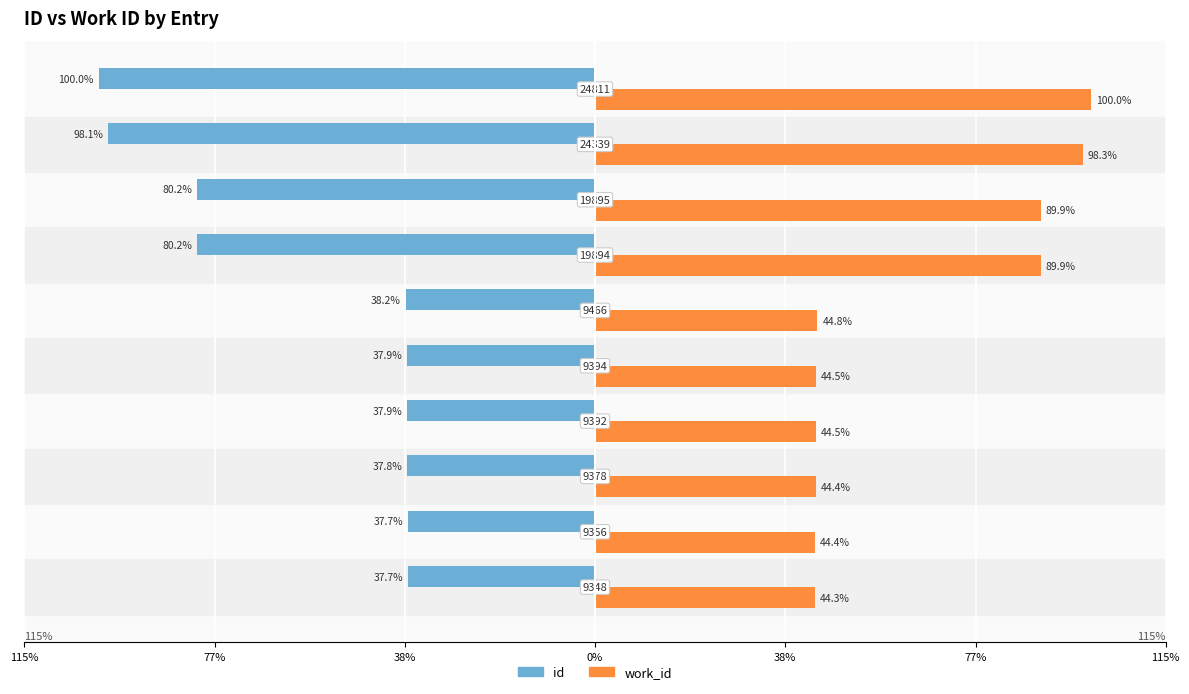

What are all the series names shown in the legend?

id, work_id